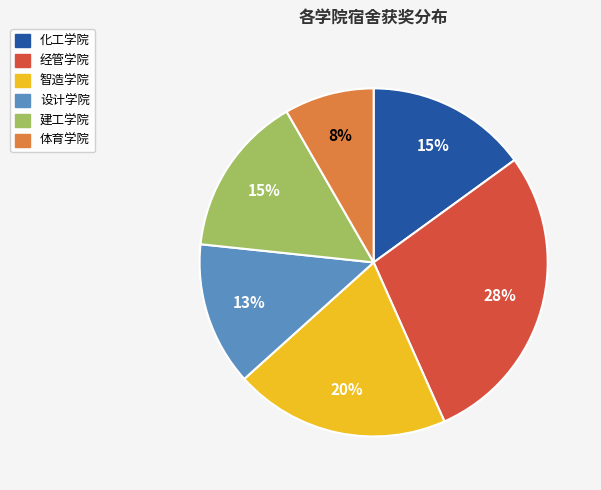

To the nearest percent, what is the average slice percentage?

17%